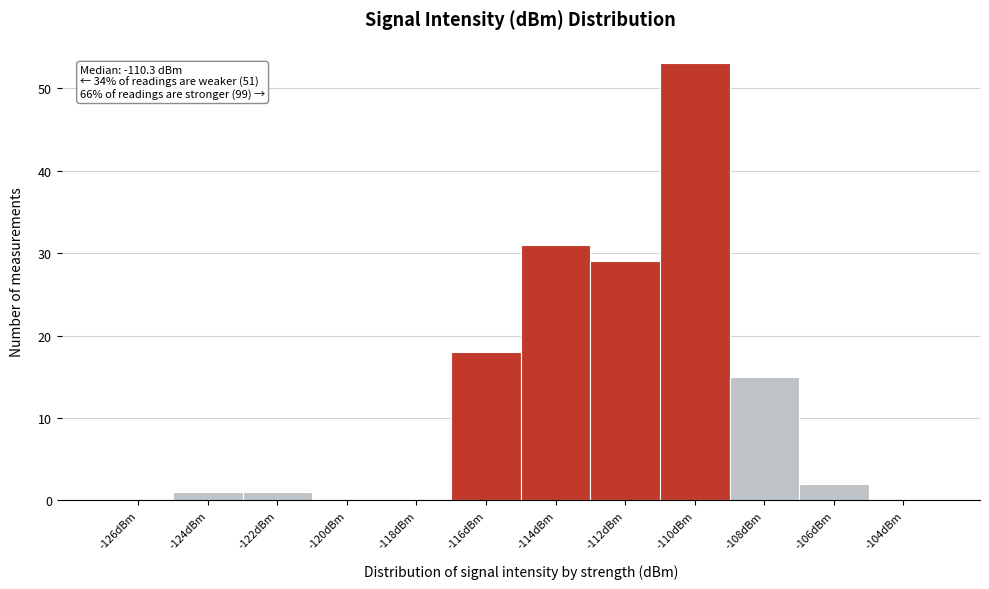

Reading left to right, extract all data points from this chart.

-126dBm=0	-124dBm=1	-122dBm=1	-120dBm=0	-118dBm=0	-116dBm=18	-114dBm=31	-112dBm=29	-110dBm=53	-108dBm=15	-106dBm=2	-104dBm=0